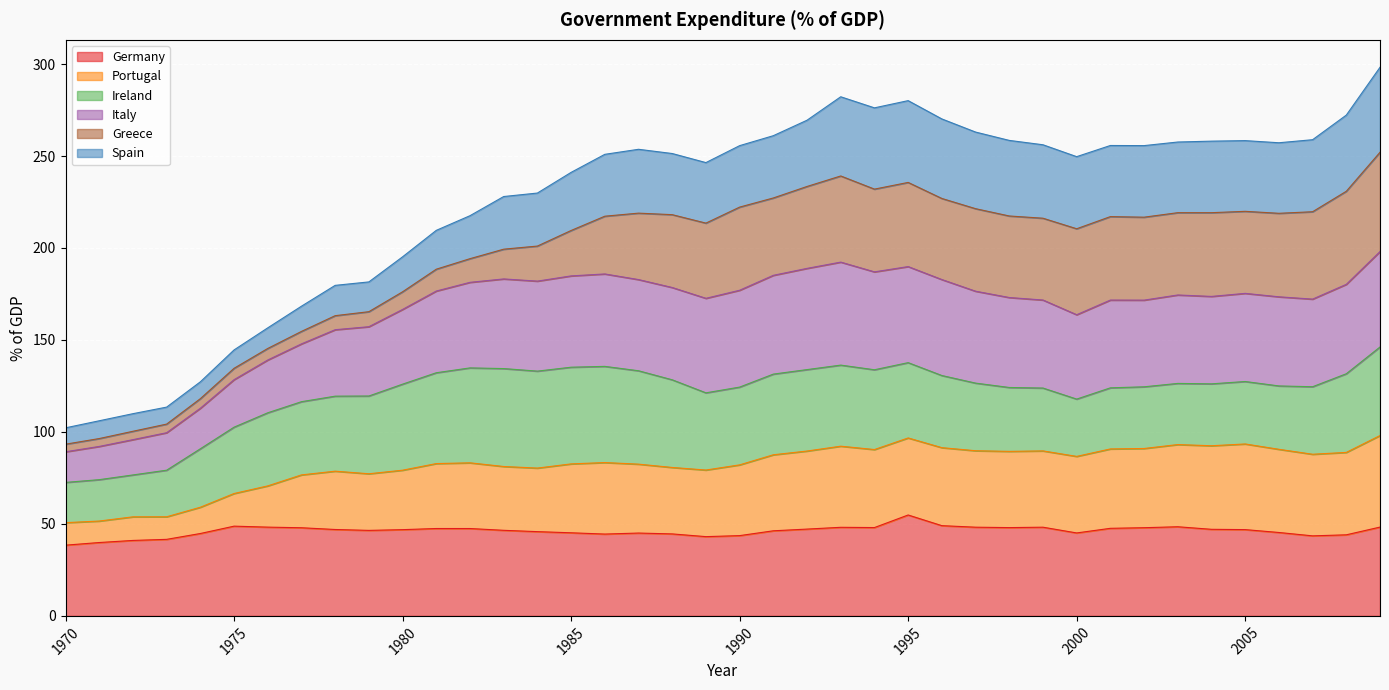

True or false: Italy and Portugal intersect in this chart.

False